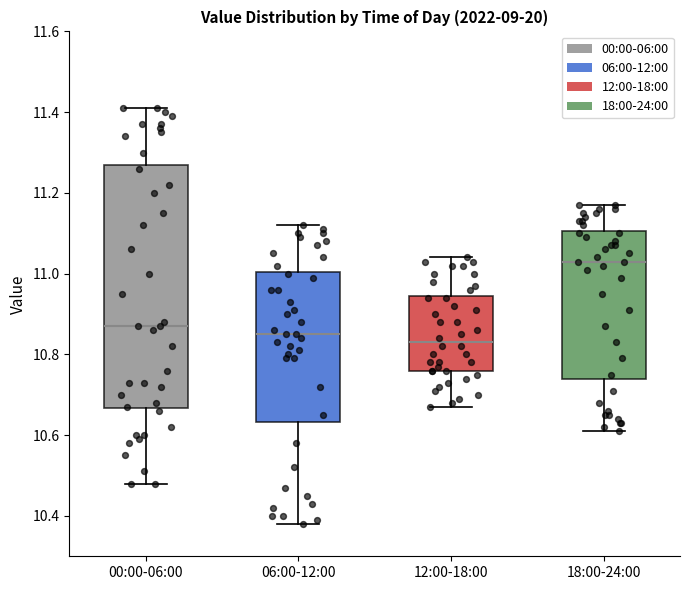

Where does the median line of the box for 12:00-18:00 sit on the y-axis? The values are not printed on the chart, so give them approximately, as read against the axis.

10.84